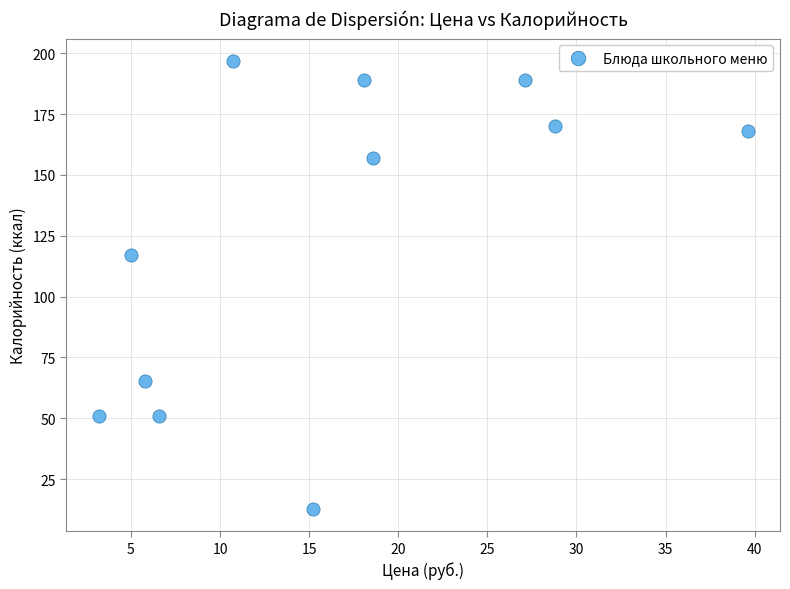

What is the average Y value?

124.3